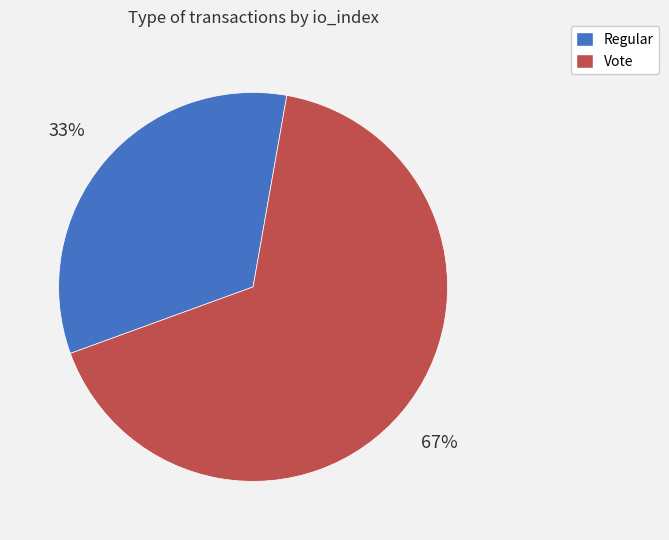

Is there a majority slice in this chart?

Yes